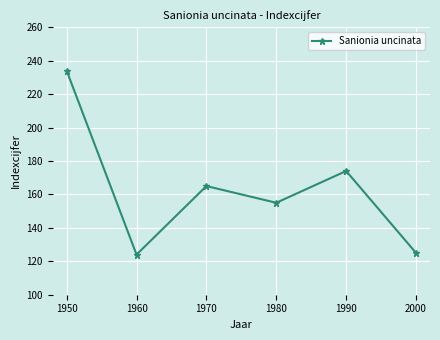

What is the greatest value displayed?

234